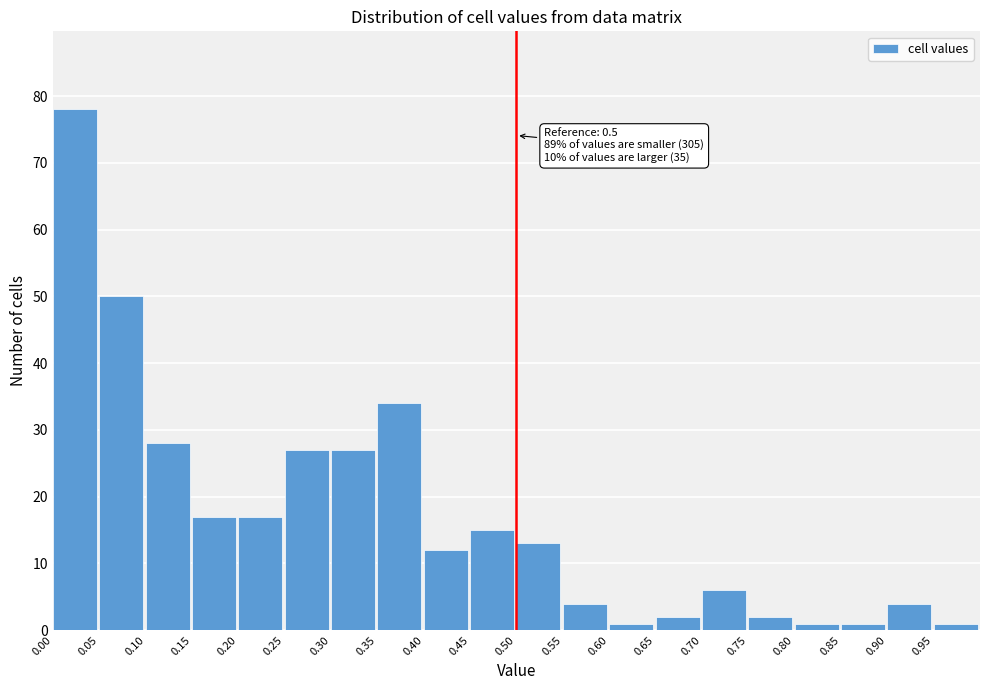

Which range on the x-axis has the tallest bar?

0.00 to 0.05